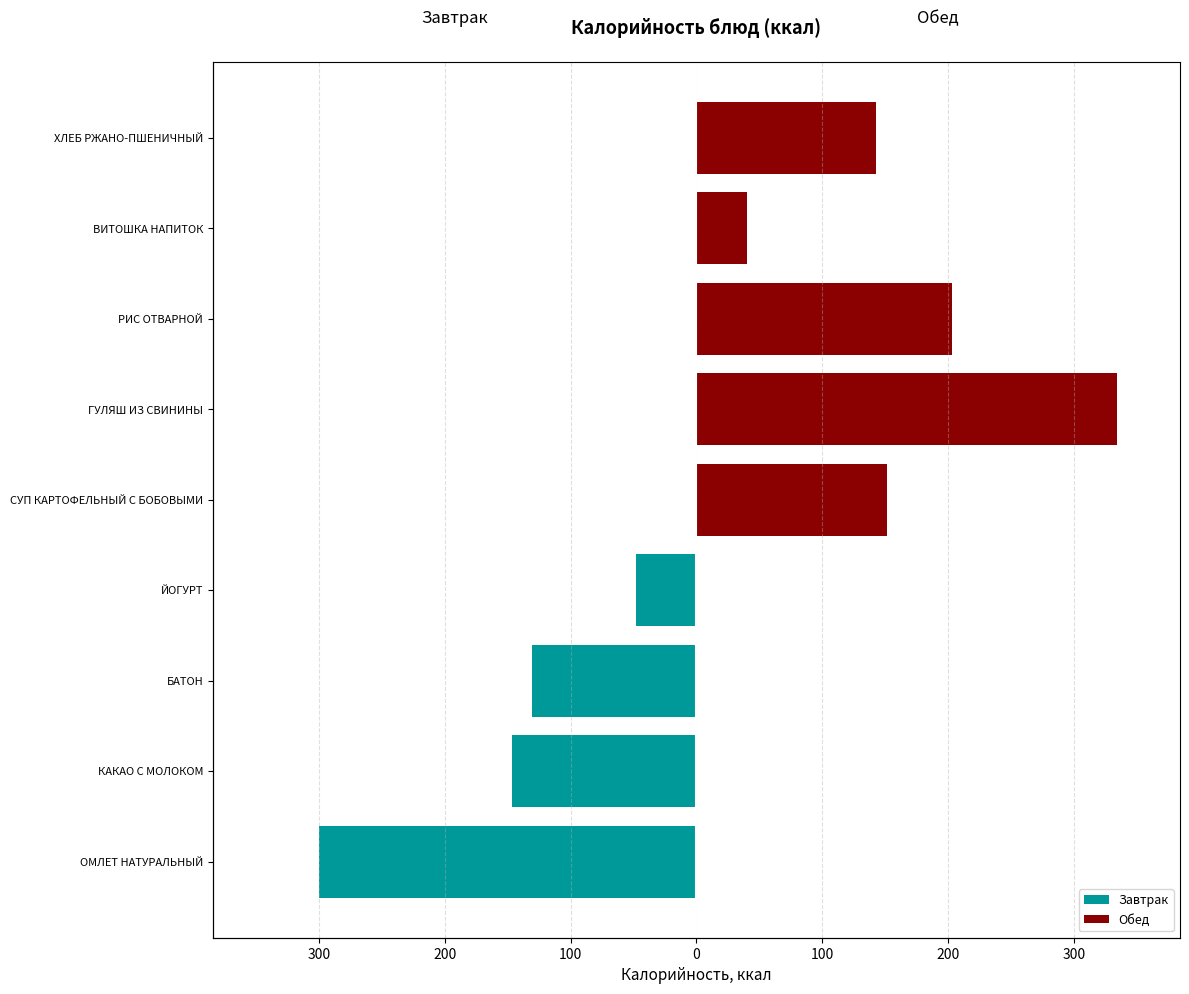

How many groups of bars are there?

9